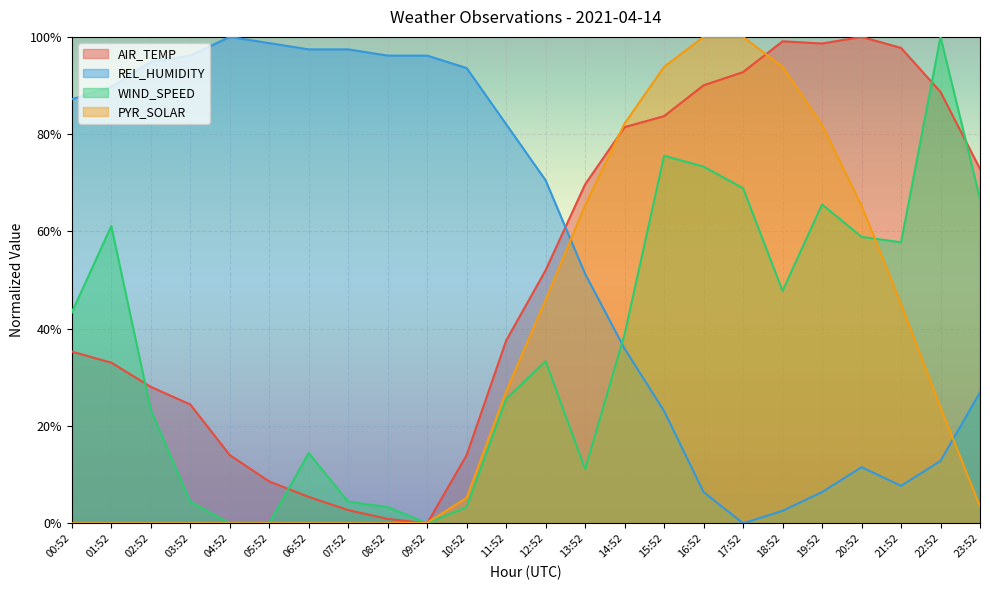

At which category does the chart reach its minimum across all series?

09:52